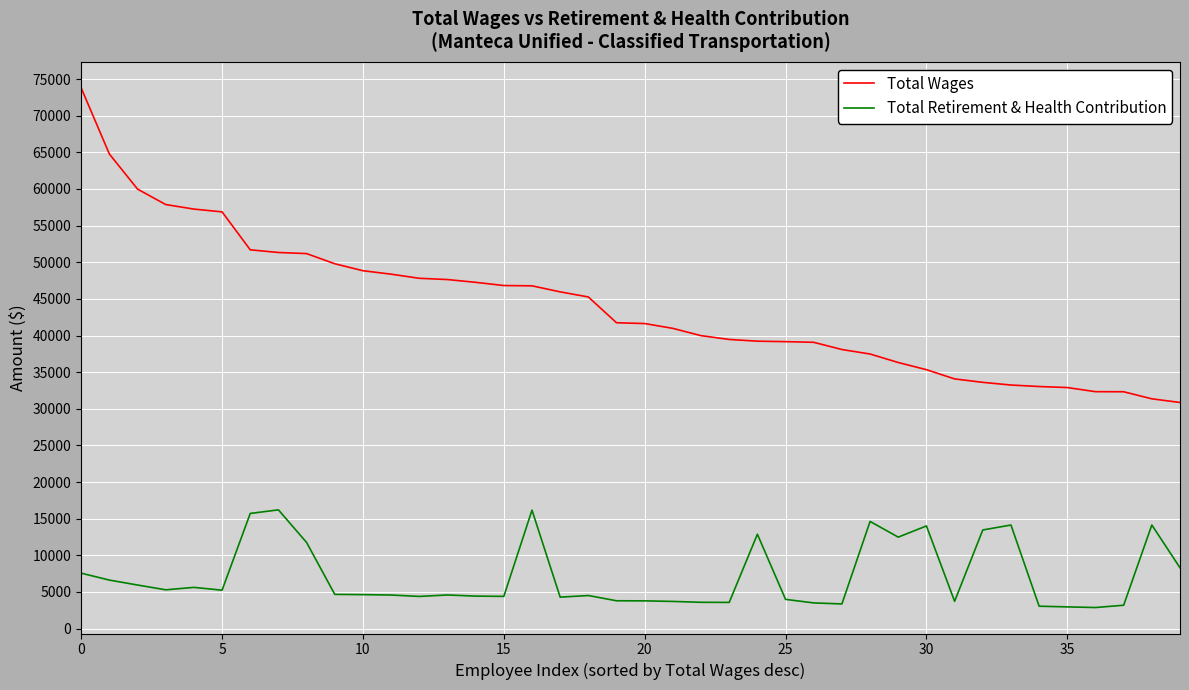

At how many categories does at least one series exceed 21538?

40